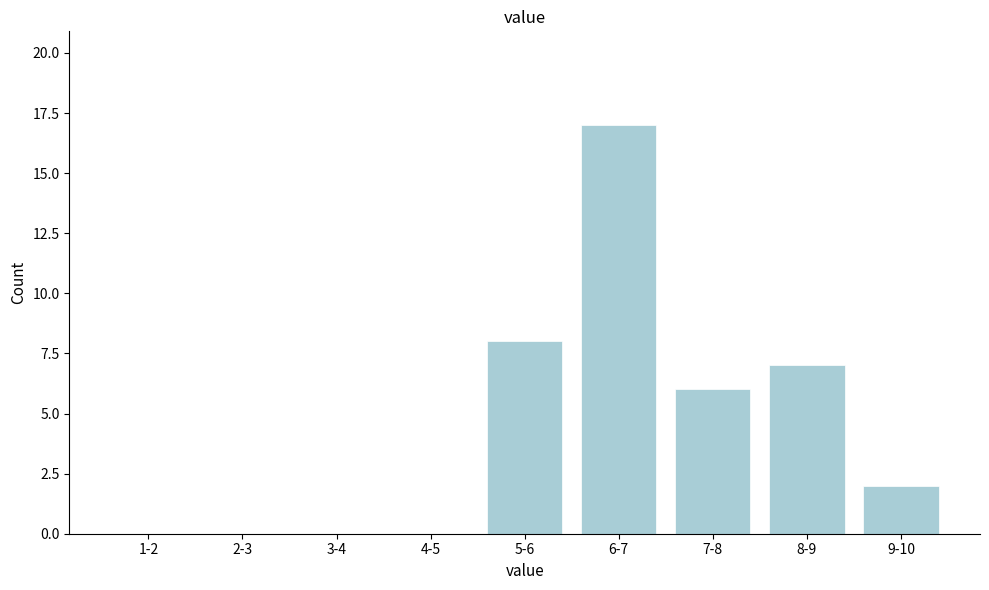

Reading left to right, list all the values displayed in this chart.

1-2=0	2-3=0	3-4=0	4-5=0	5-6=8	6-7=17	7-8=6	8-9=7	9-10=2